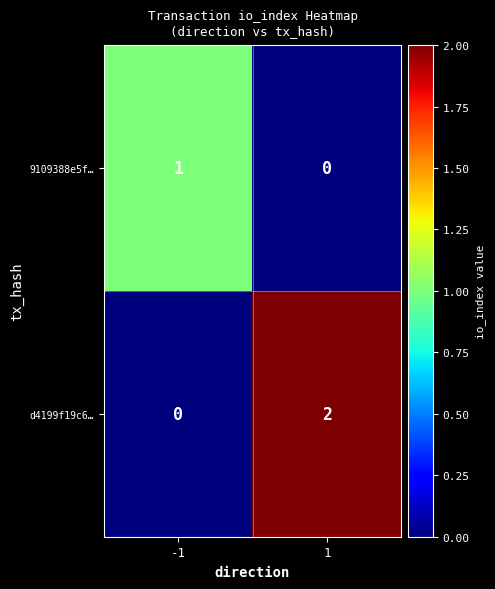

At -1, list the series in order from smallest to largest.

d4199f19c6…, 9109388e5f…